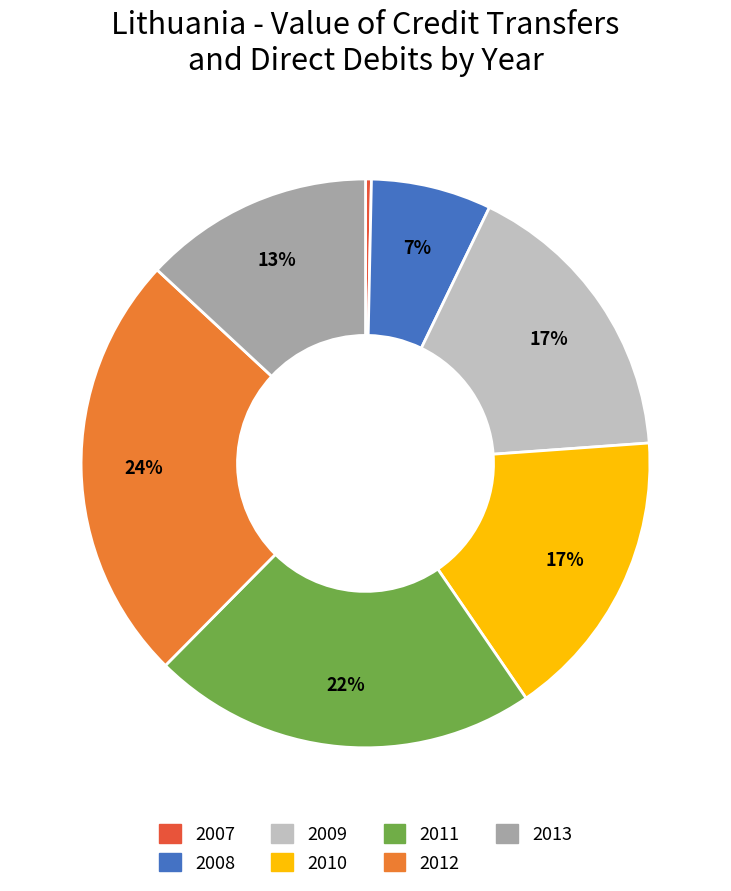

To the nearest percent, what portion does 2009 represent?

17%